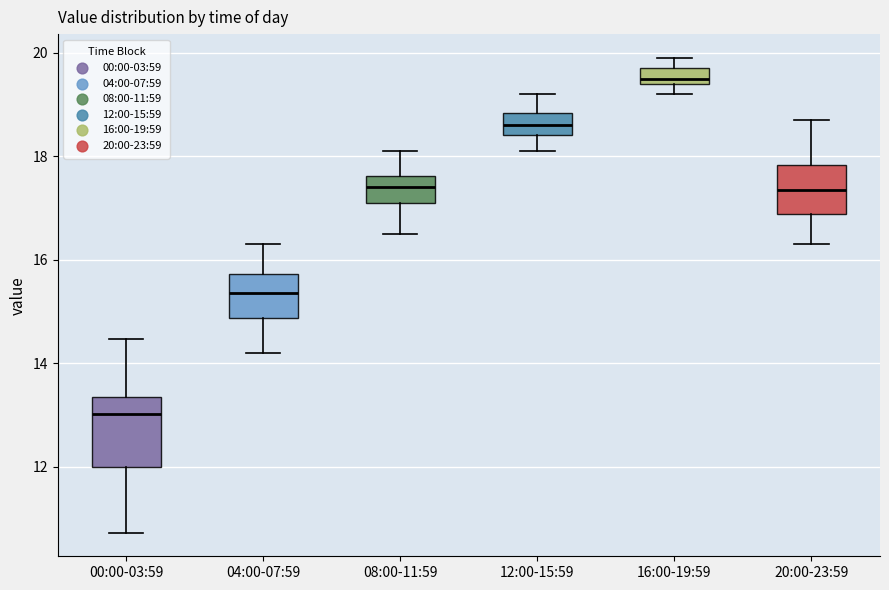

Comparing the boxes themselves (not the whiskers), which one is the tallest?

00:00-03:59